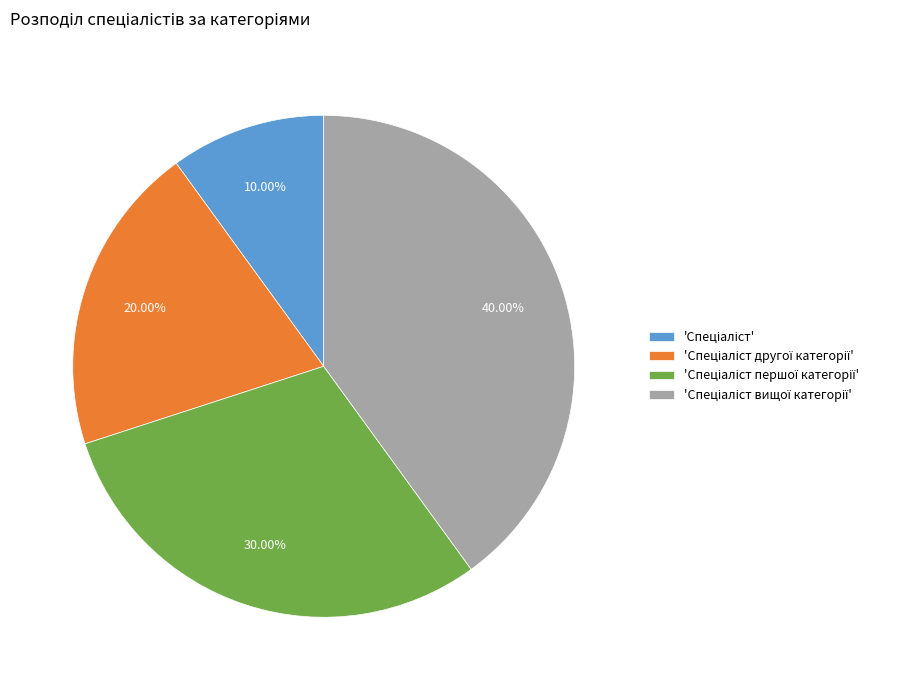

Does any single category account for the majority?

No